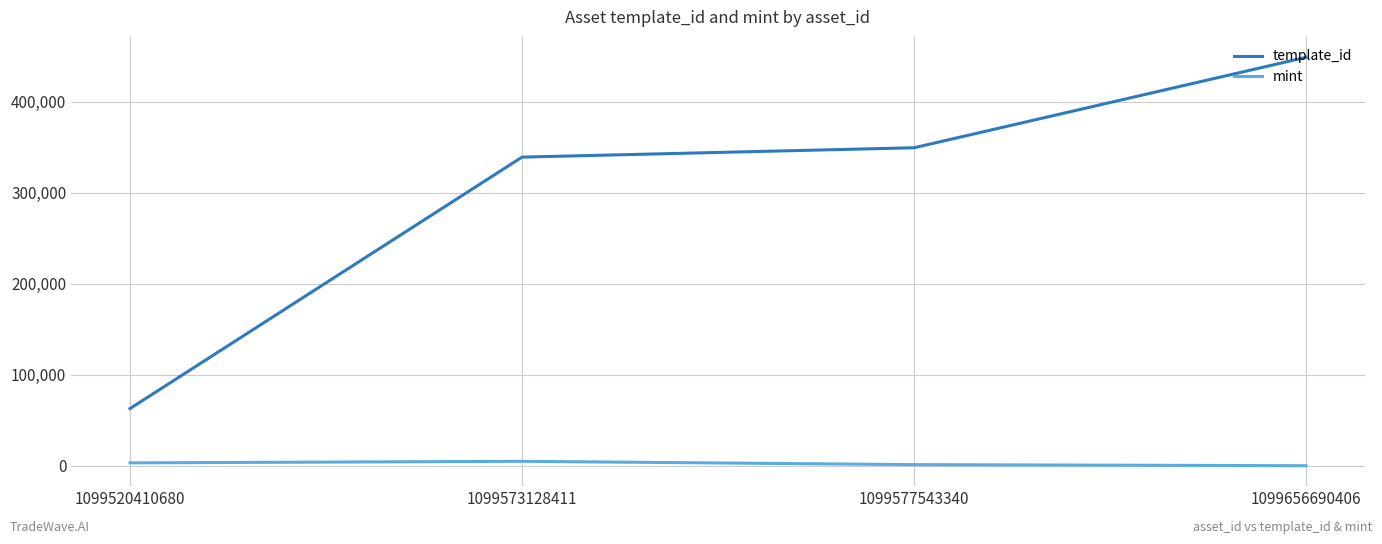

What is the total value across all series at 1099577543340?

350899